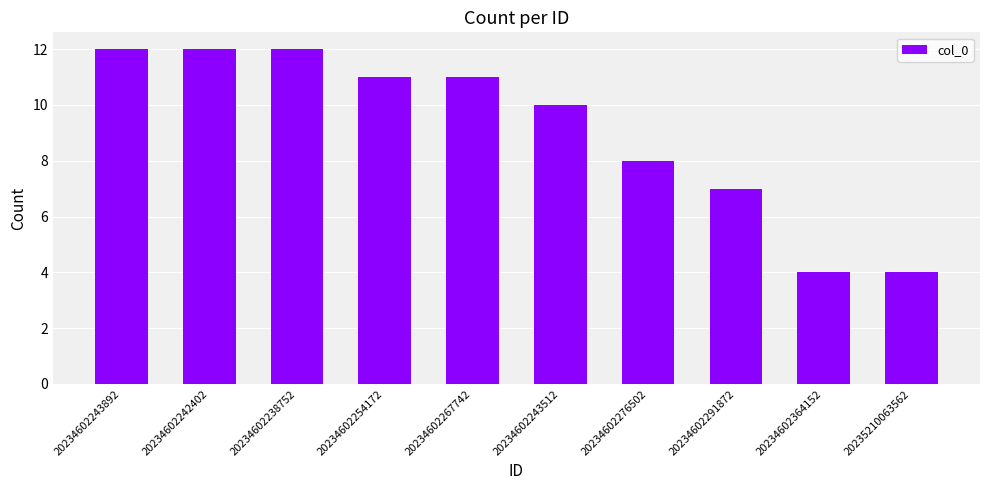

What is the greatest value displayed?

12